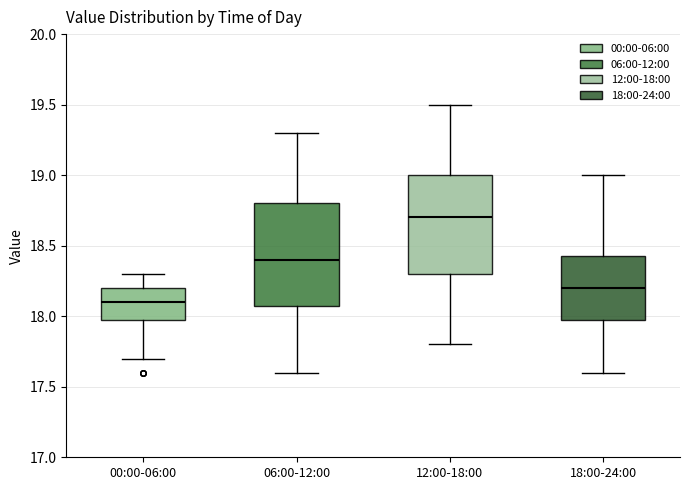

Reading left to right, transcribe this box plot: for each box, give where its median line is, the range the box spans, and where its two whiskers end, as read against the y-axis. The values are not printed on the chart, so give them approximately, as read against the axis.

00:00-06:00: median 18.10, box 18.00 to 18.20, whiskers 17.70 to 18.30
06:00-12:00: median 18.40, box 18.10 to 18.80, whiskers 17.60 to 19.30
12:00-18:00: median 18.70, box 18.30 to 19.00, whiskers 17.80 to 19.50
18:00-24:00: median 18.20, box 18.00 to 18.45, whiskers 17.60 to 19.00